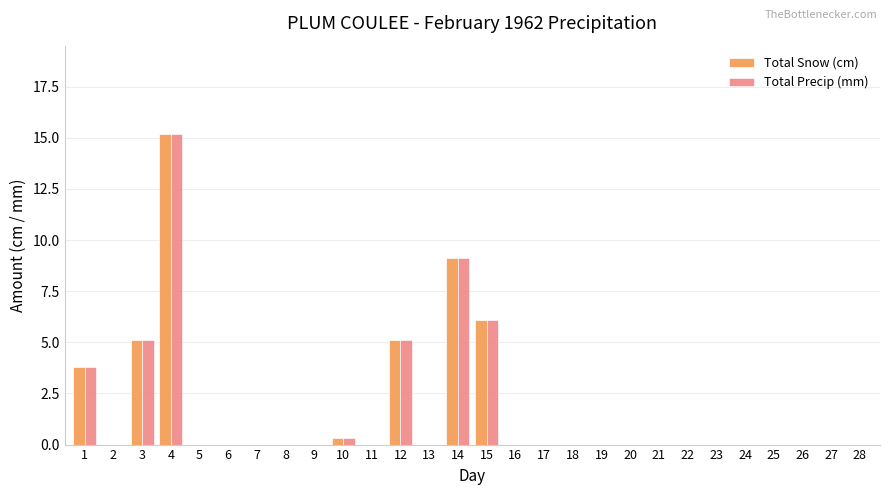

How many distinct data groups are displayed?

2